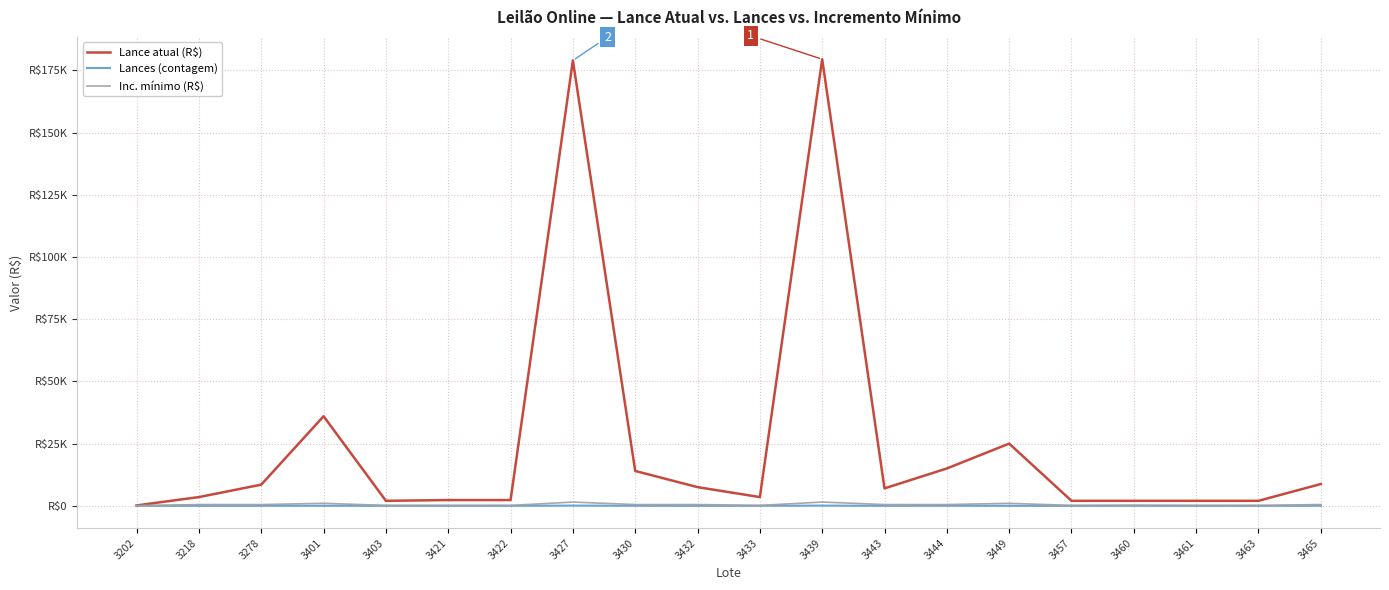

Does the chart display data point markers on the line(s)?

No